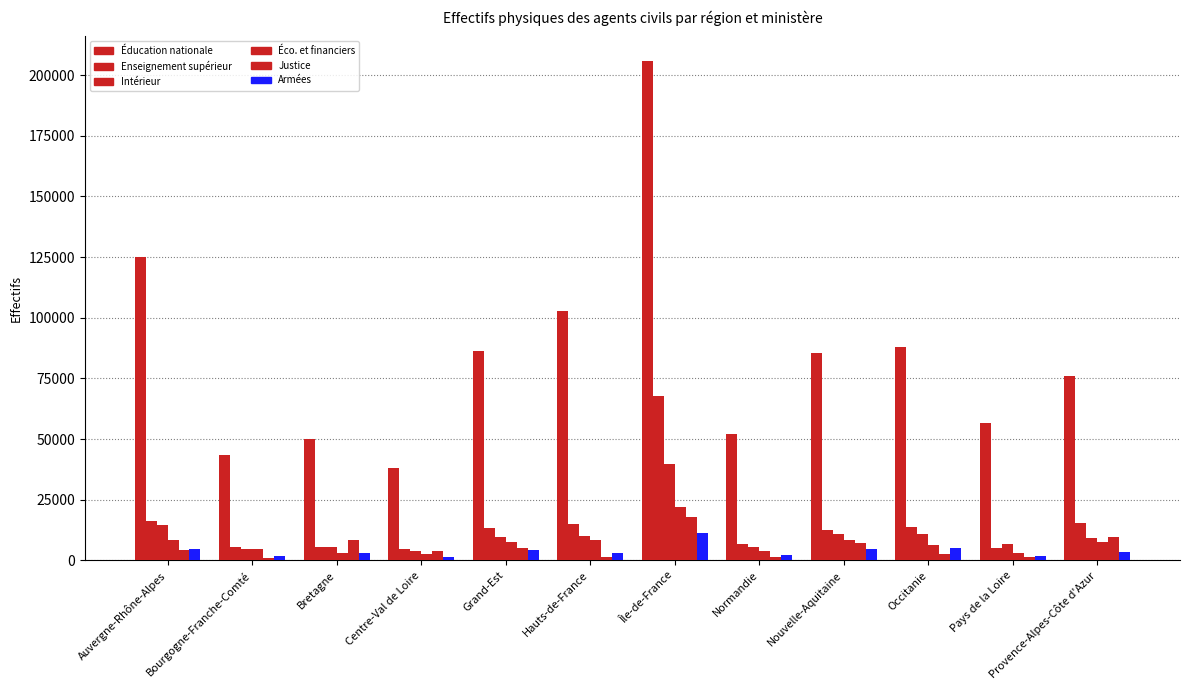

What is the label of the 2nd bar from the left?

Bourgogne-Franche-Comté